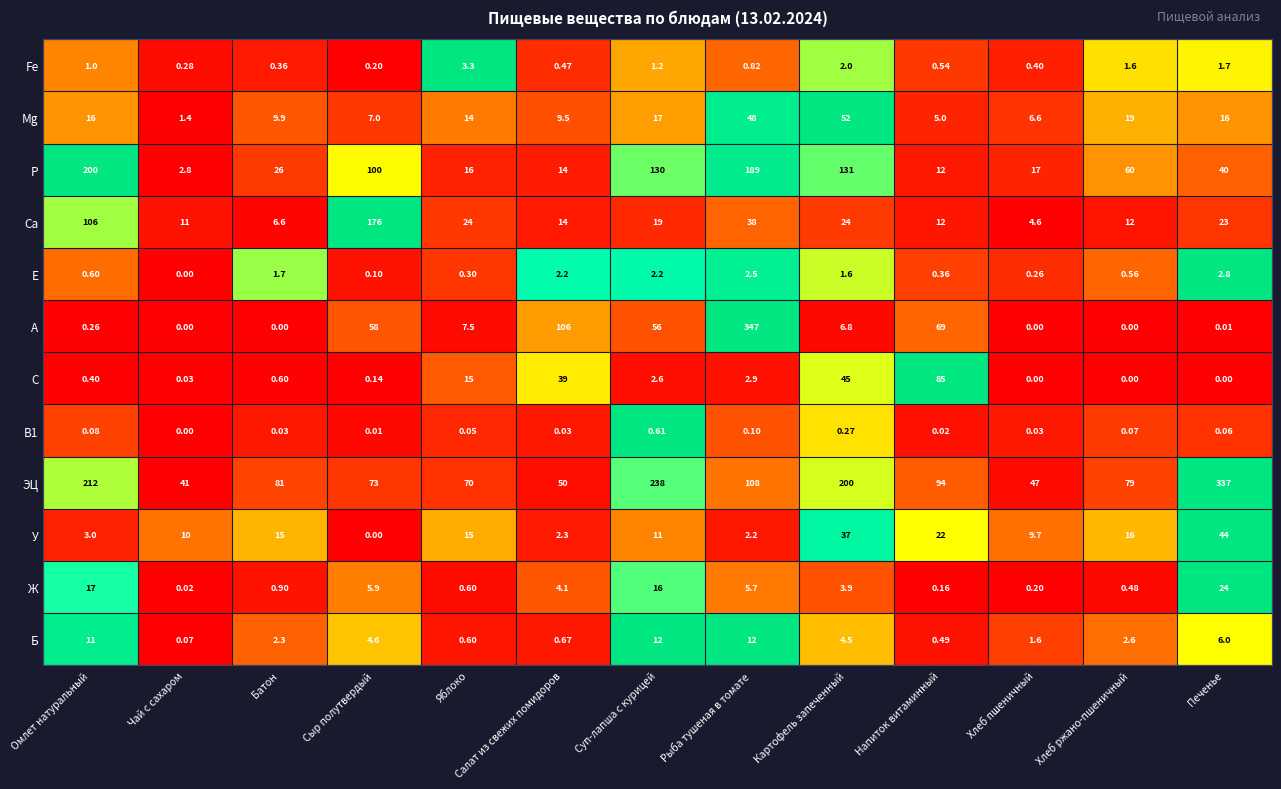

At which category is the sum across all series the highest?

Рыба тушеная в томате